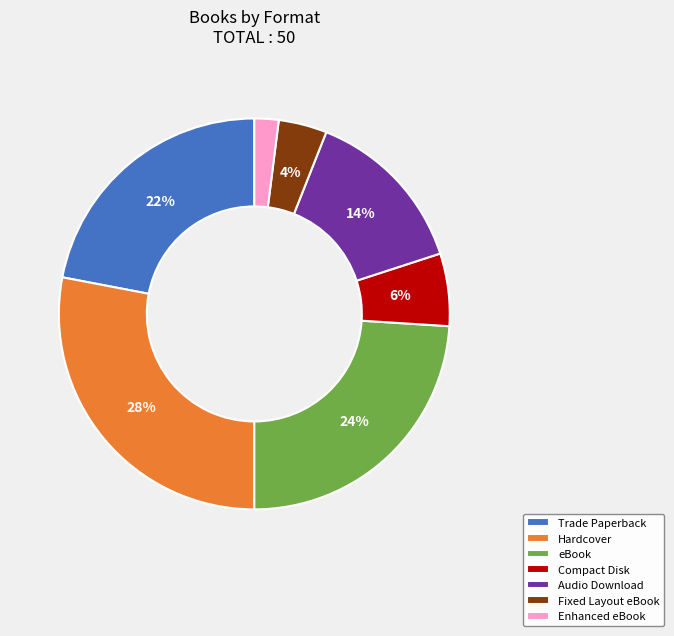

To the nearest percent, what portion does Fixed Layout eBook represent?

4%